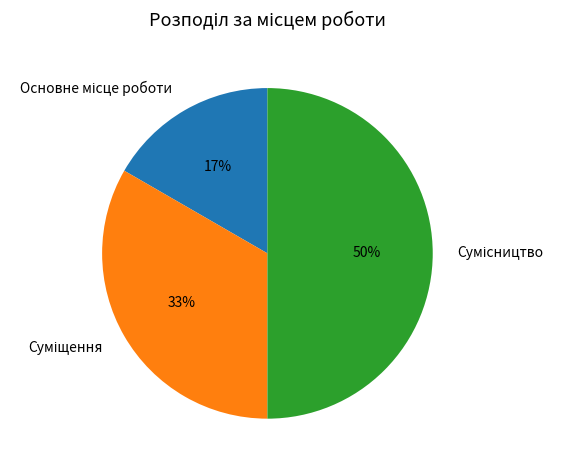

To the nearest percent, what is the average slice percentage?

33%